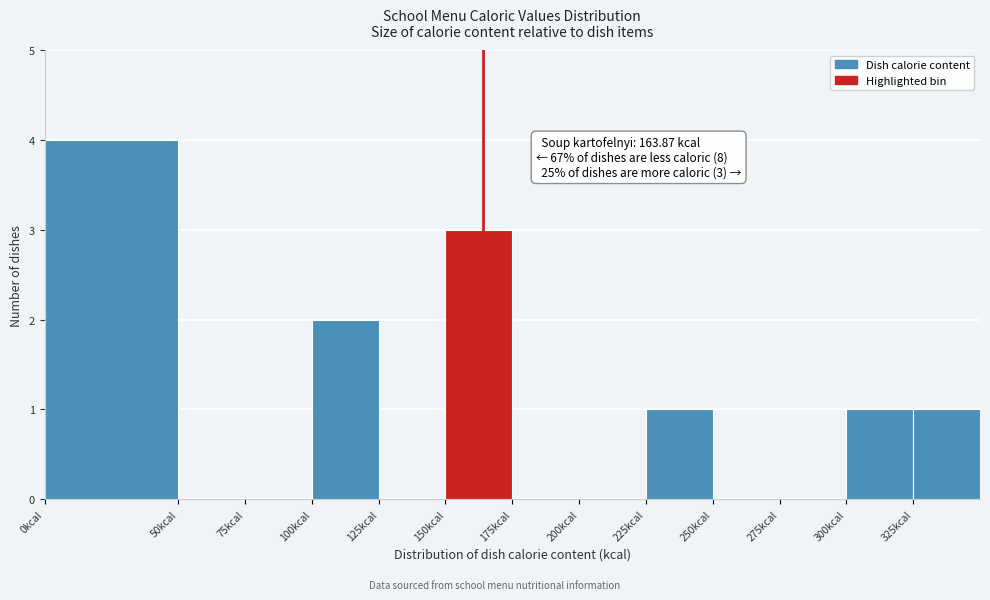

Over which range of the x-axis is the bar tallest?

0 to 50